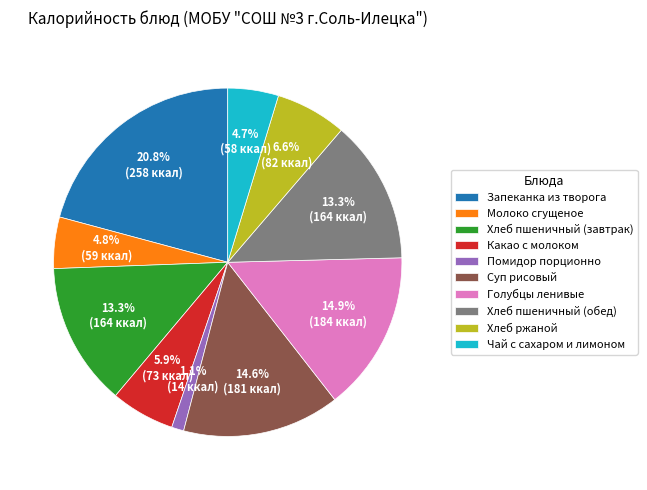

The Чай с сахаром и лимоном slice represents 19% of the pie. True or false?

False